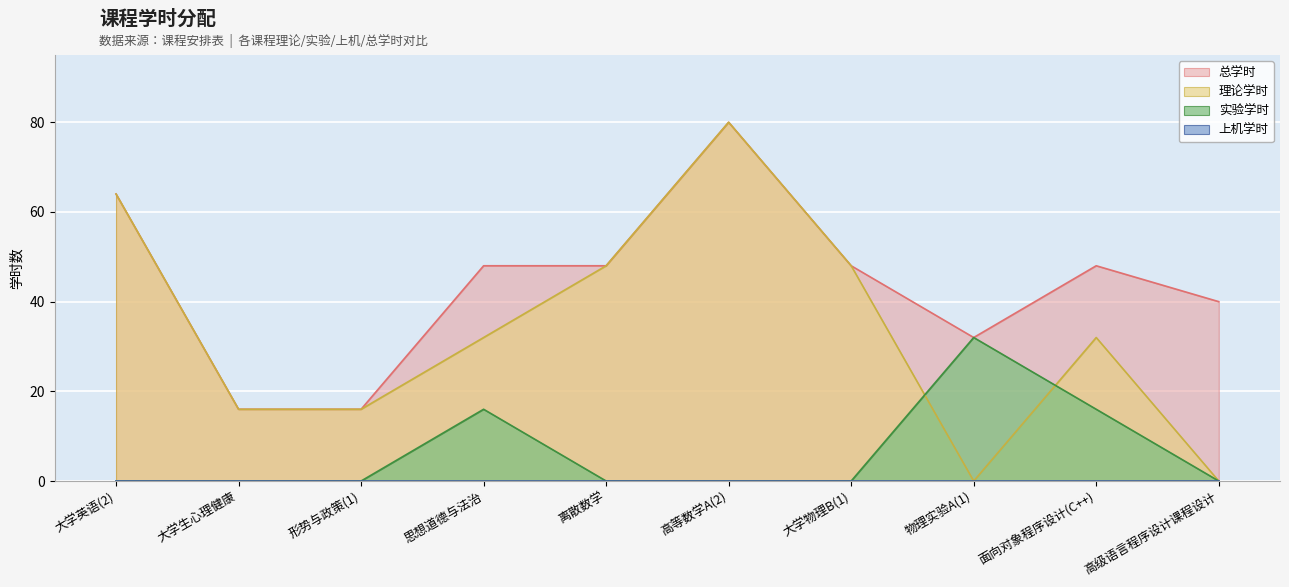

Between 大学物理B(1) and 面向对象程序设计(C++), which series saw the biggest shift?

理论学时